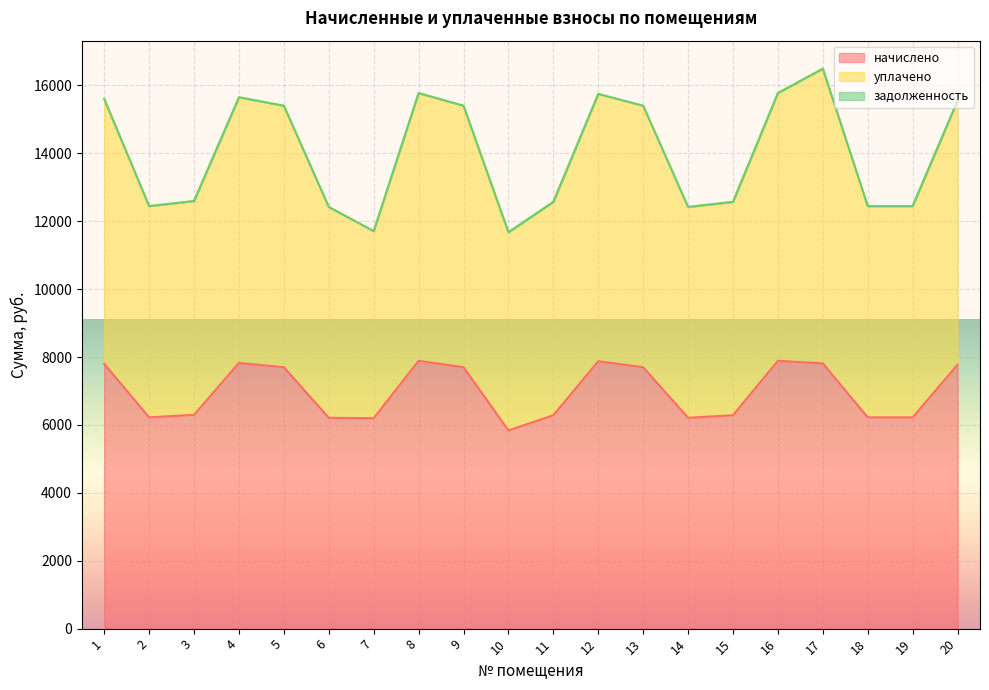

At which category does уплачено reach its first local valley?

2